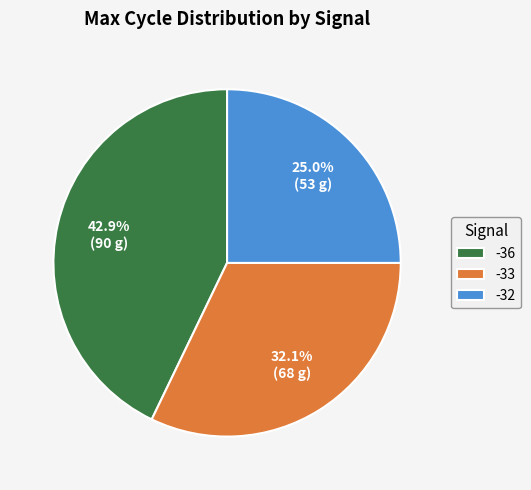

Approximately how many times larger is the value at -36 compared to -33?

1.3